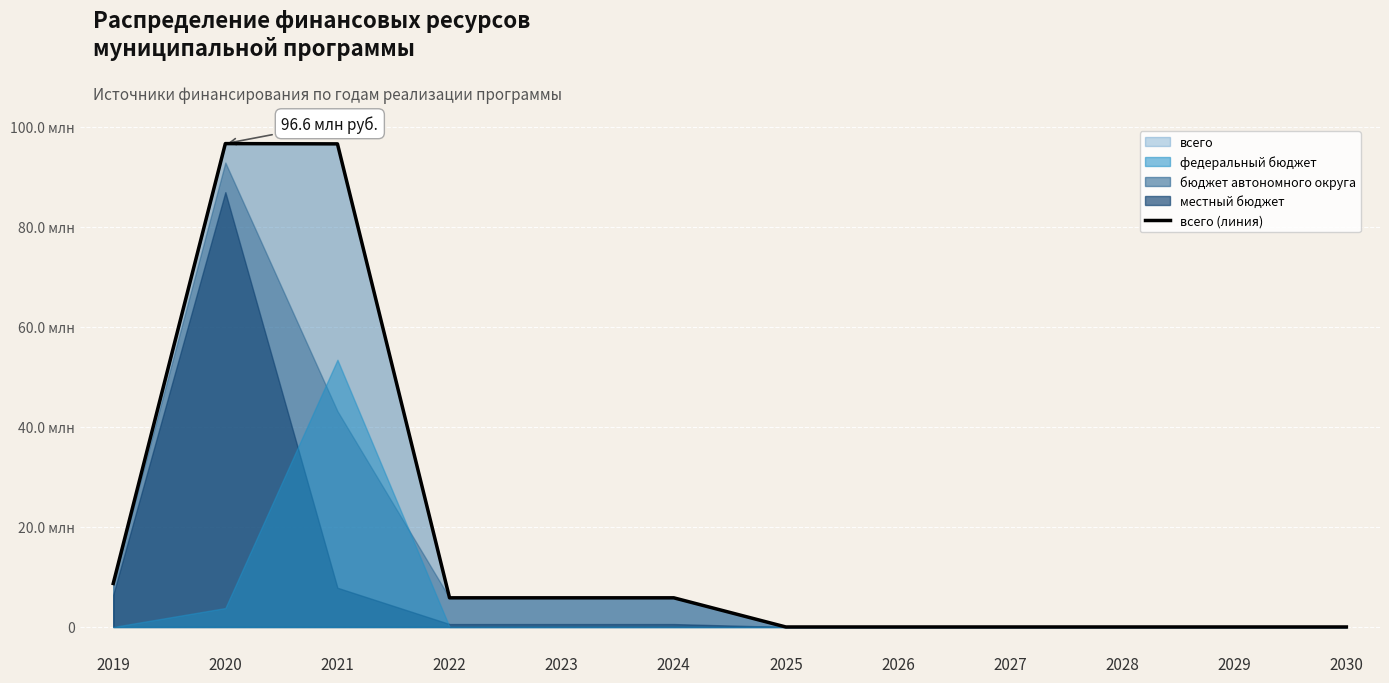

What is the value of the 3rd point from the left?

96557309.2